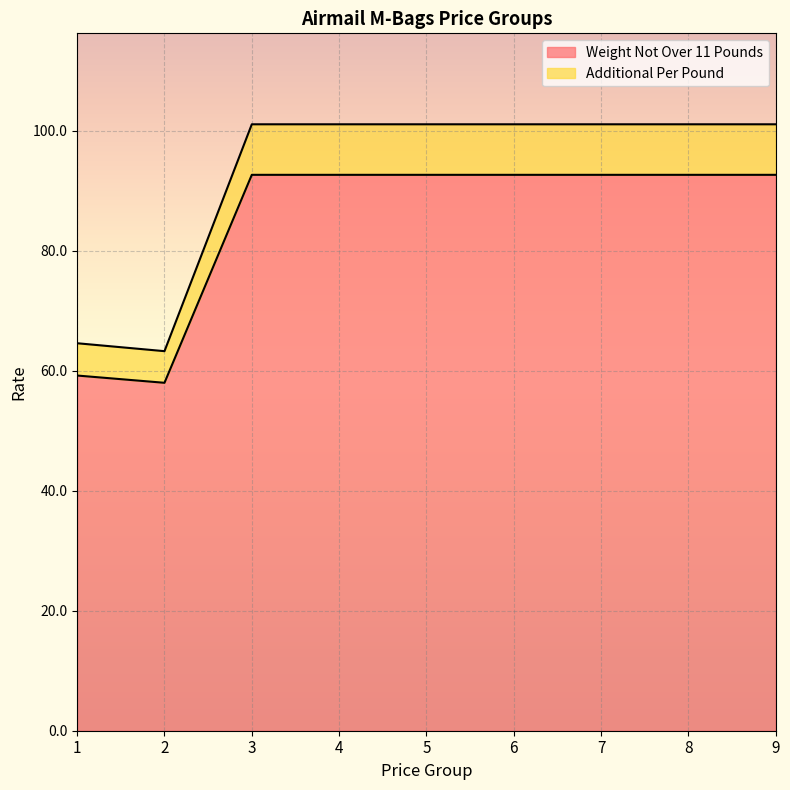

Where is Additional Per Pound nearest to the value 82?

1